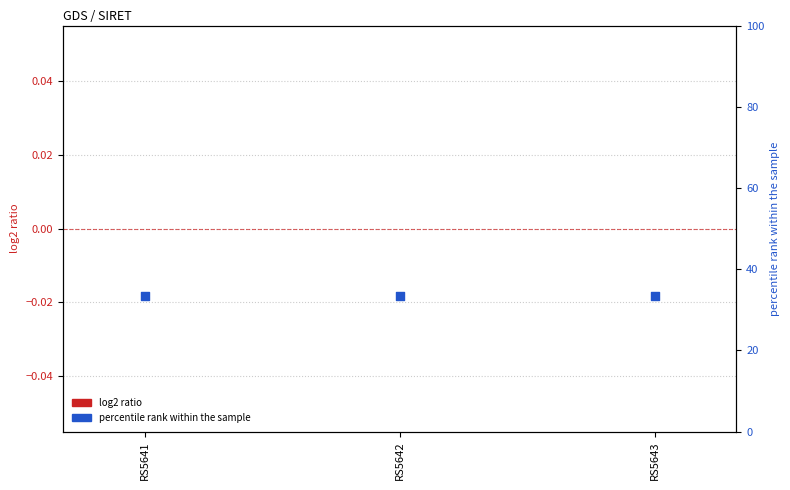

Which series contains the lowest Y value?

log2 ratio